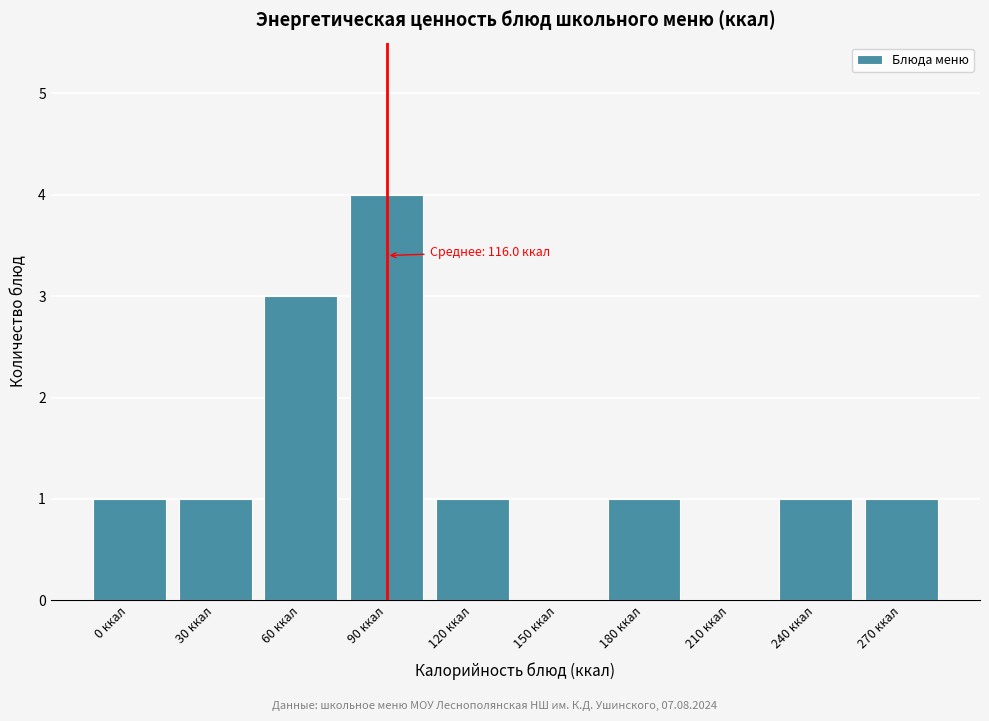

Reading left to right, transcribe all the data shown in this chart.

0 ккал=1	30 ккал=1	60 ккал=3	90 ккал=4	120 ккал=1	150 ккал=0	180 ккал=1	210 ккал=0	240 ккал=1	270 ккал=1